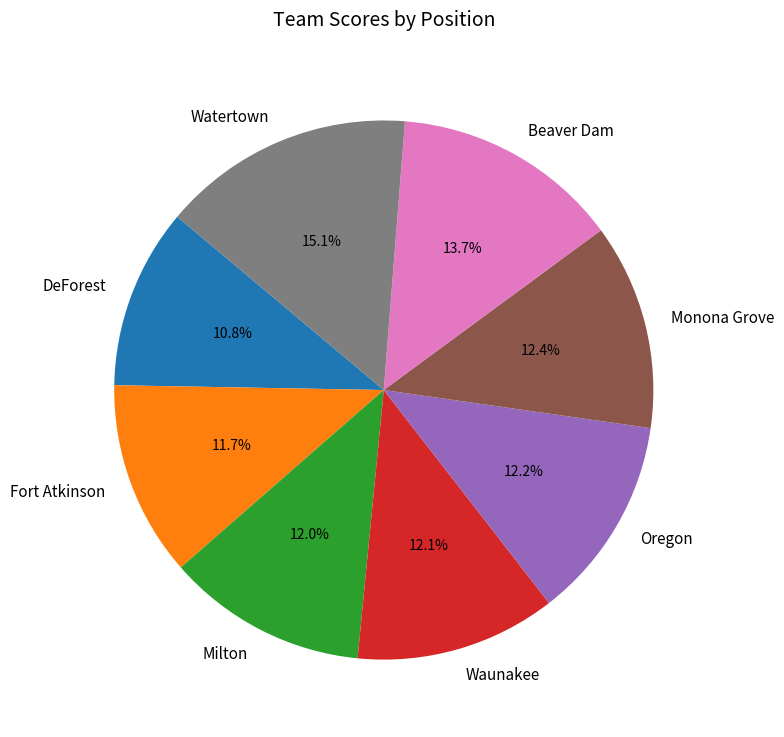

To the nearest percent, what is the difference between the largest and smallest slice percentages?

4%